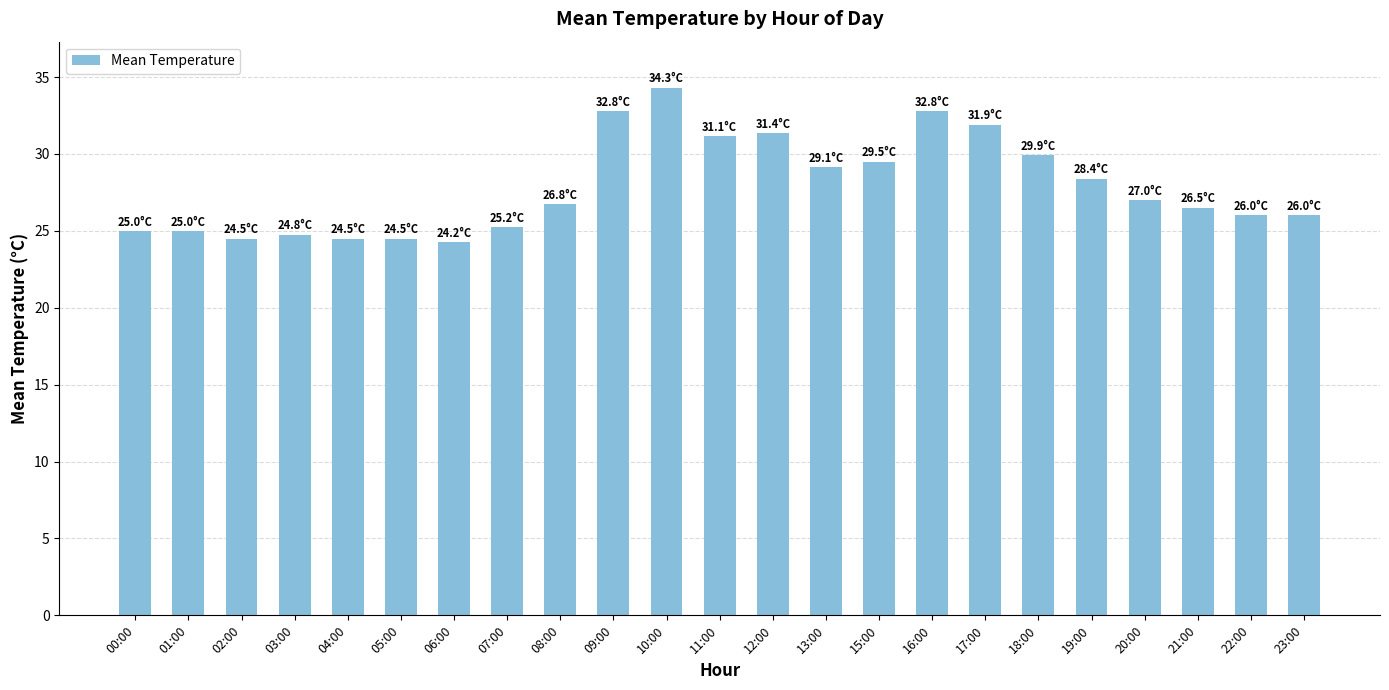

Is it true that the value at 00:00 is 25.0?

True